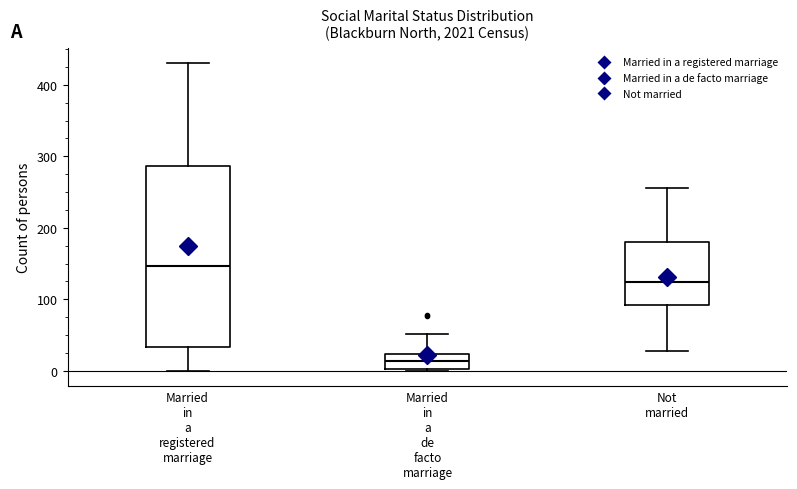

Which box is the tallest, from its lower edge to its upper edge?

Married in a registered marriage